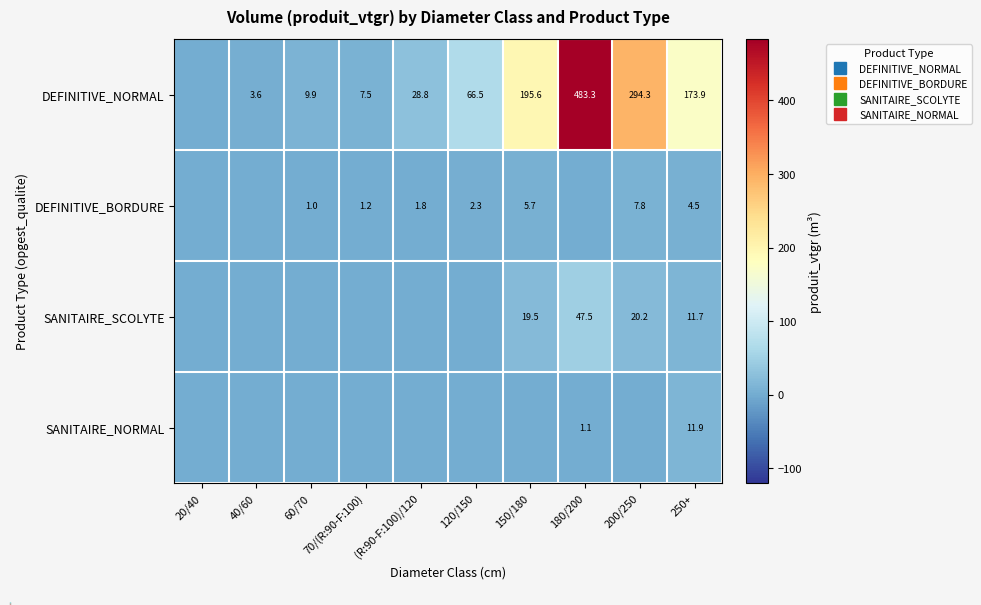

Which series has the widest spread of values?

DEFINITIVE_NORMAL